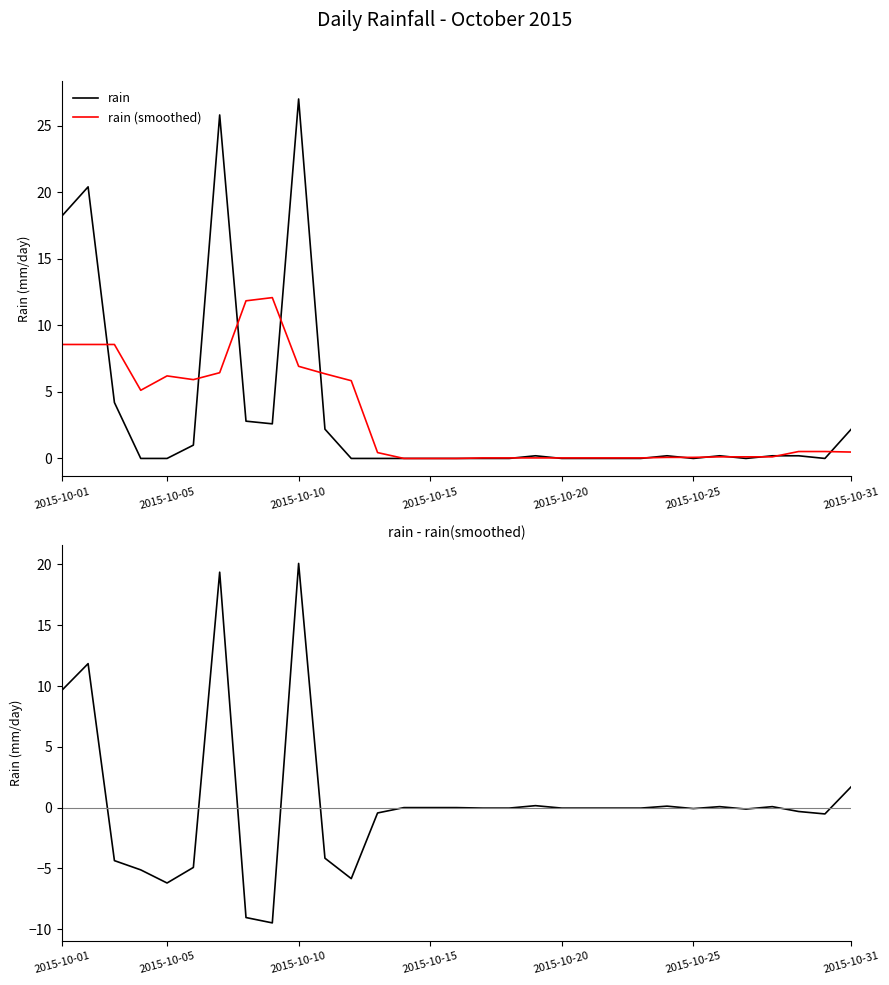

True or false: rain - smoothed has more than 2 interior local peaks.

True